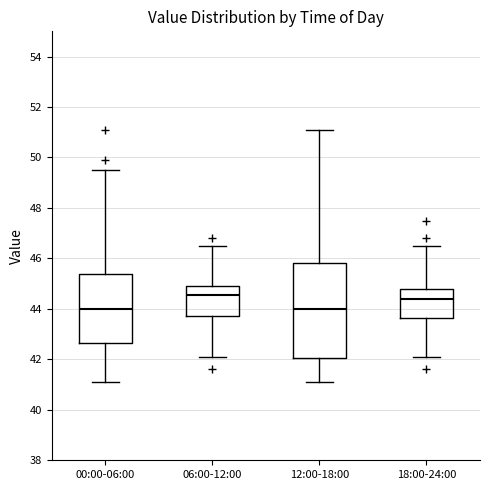

Reading left to right, read every box against the y-axis: the position of its median line, the range the box covers, and the ends of its whiskers. The values are not printed on the chart, so give them approximately, as read against the axis.

00:00-06:00: median 44.0, box 42.6 to 45.4, whiskers 41.2 to 49.6
06:00-12:00: median 44.6, box 43.8 to 45.0, whiskers 42.2 to 46.6
12:00-18:00: median 44.0, box 42.0 to 45.8, whiskers 41.2 to 51.2
18:00-24:00: median 44.4, box 43.6 to 44.8, whiskers 42.2 to 46.6